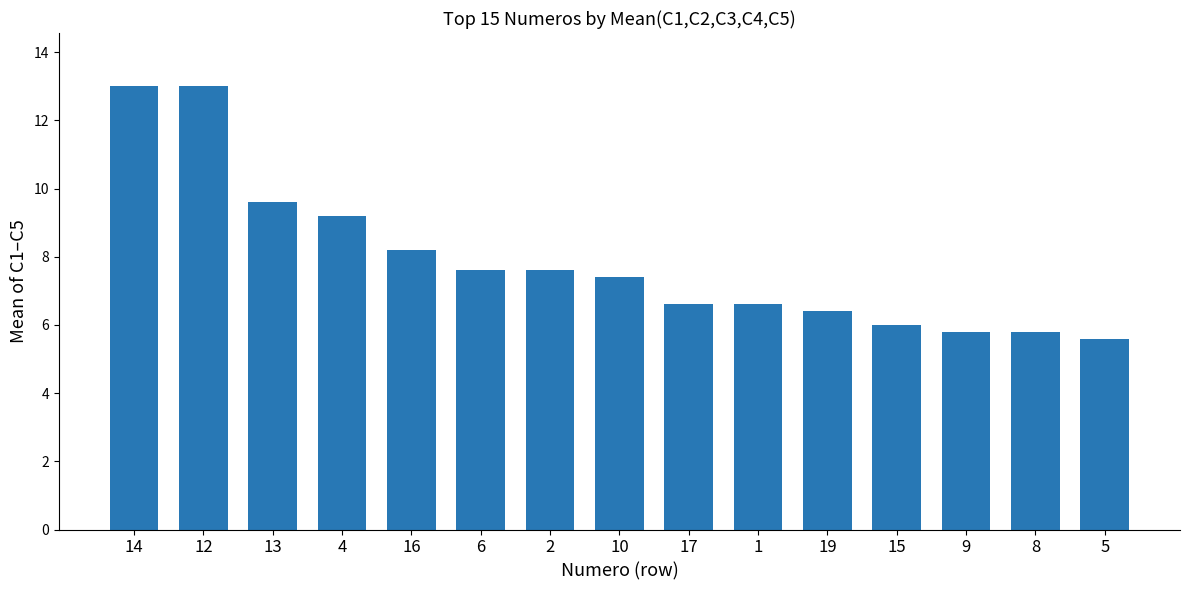

What is the minimum value shown in the chart?

5.6